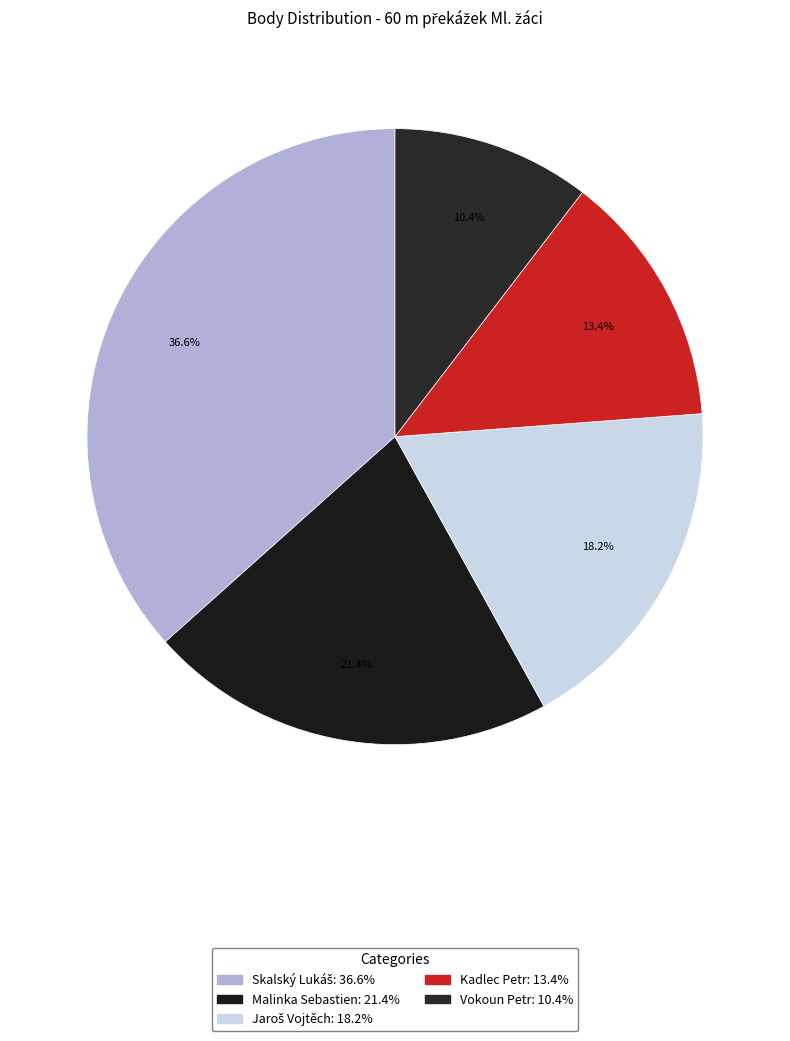

Is there any slice that represents more than half of the pie?

No